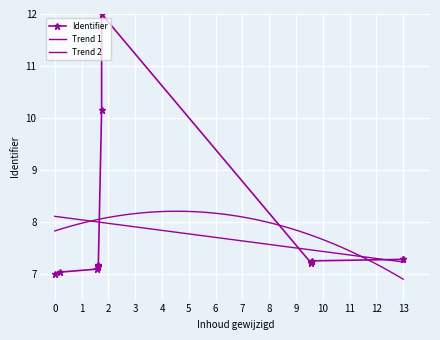

How many points are higher than both their immediate neighbors (excluding endpoints)?

1